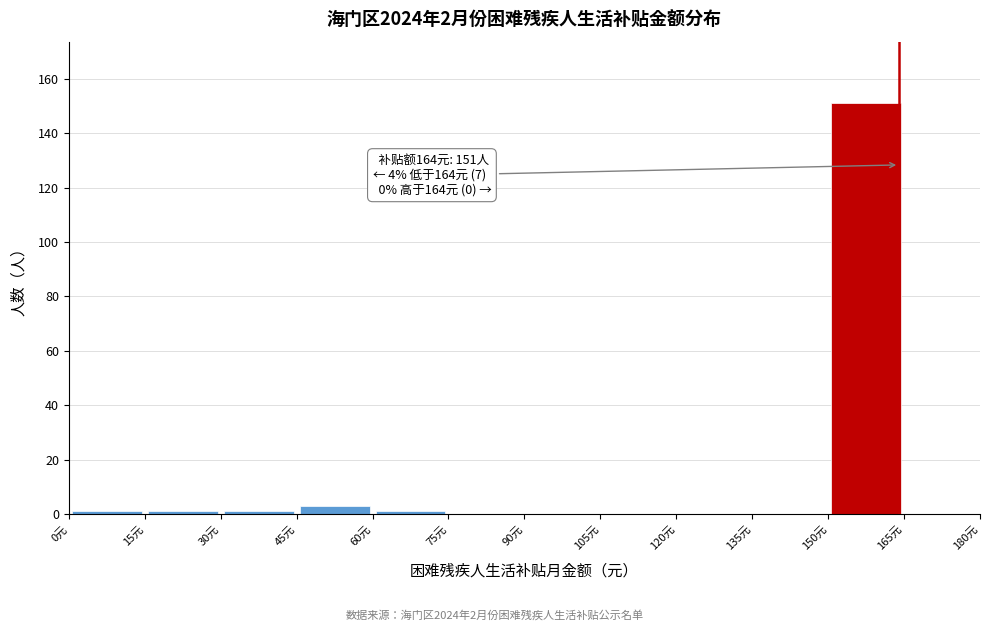

Over which range of the x-axis is the bar tallest?

150 to 165